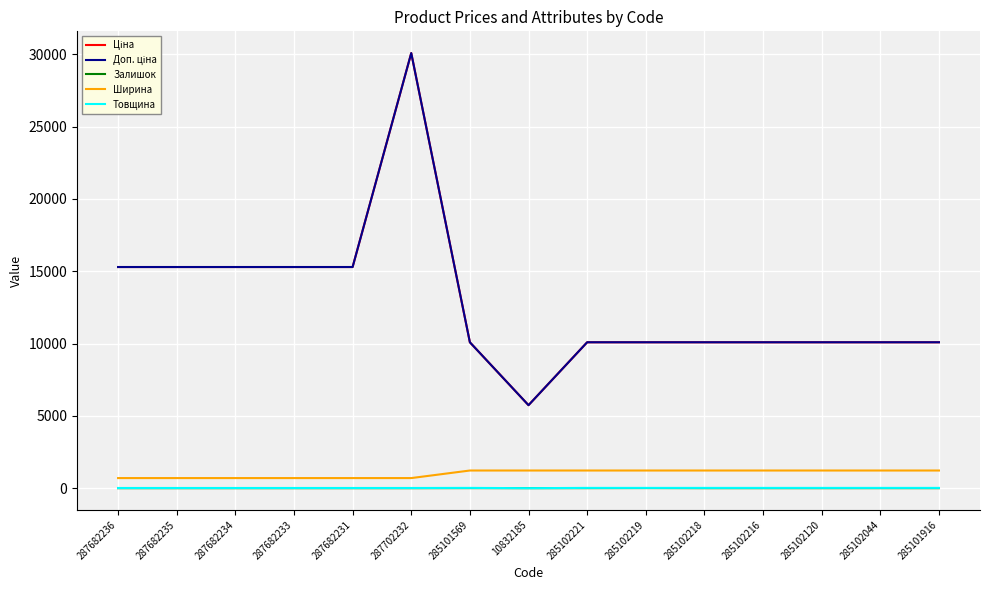

Is it true that Товщина equals 5.2 at 287682235?

False